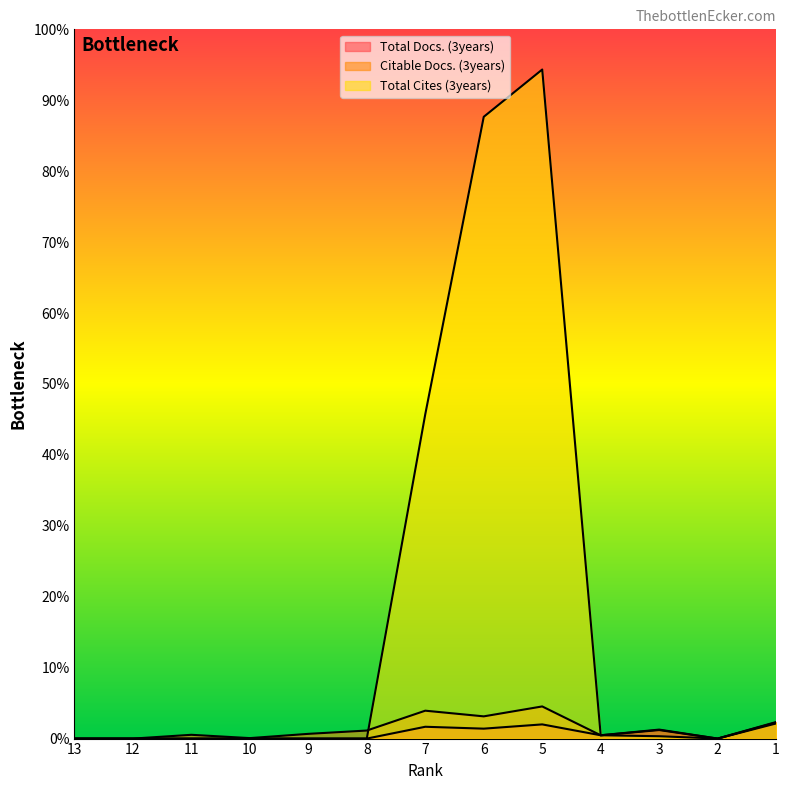

Rank the series by their maximum value, from lowest to highest.

Total Docs. (3years), Citable Docs. (3years), Total Cites (3years)